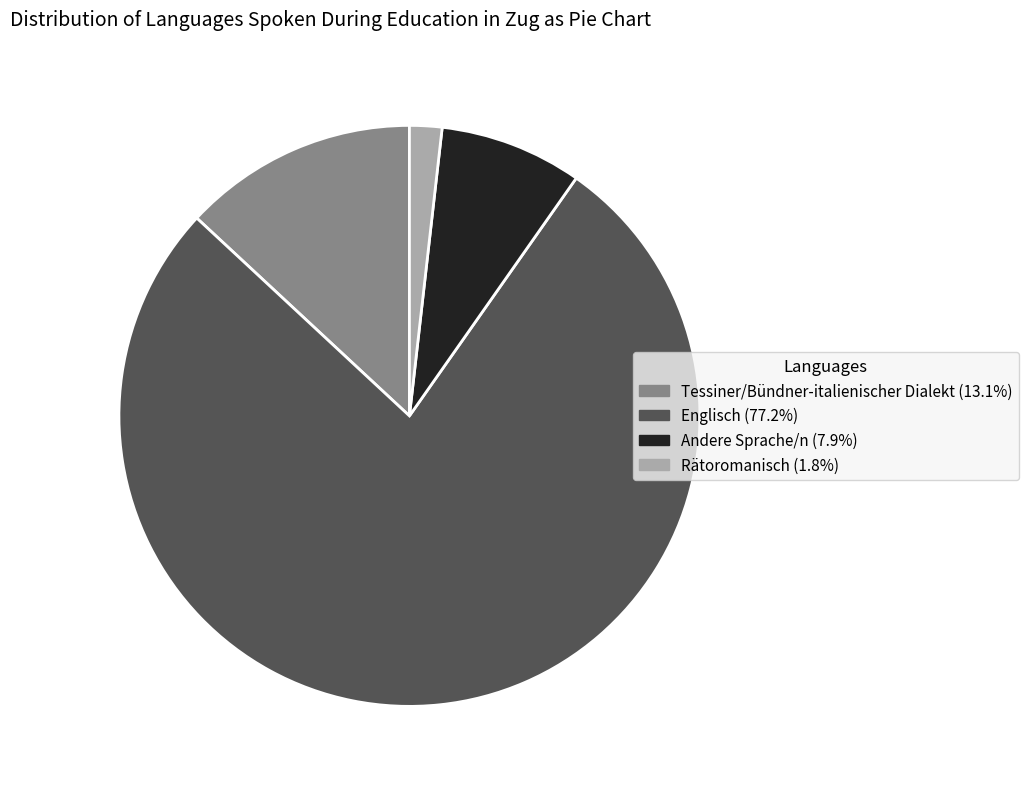

What is the smallest slice in the pie chart?

Rätoromanisch